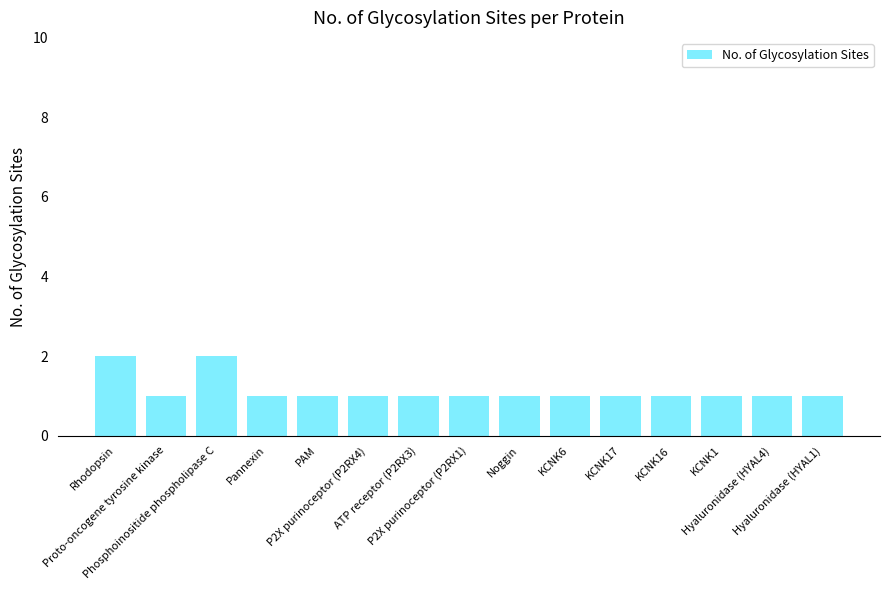

True or false: the data shows 1 at Hyaluronidase (HYAL4).

True